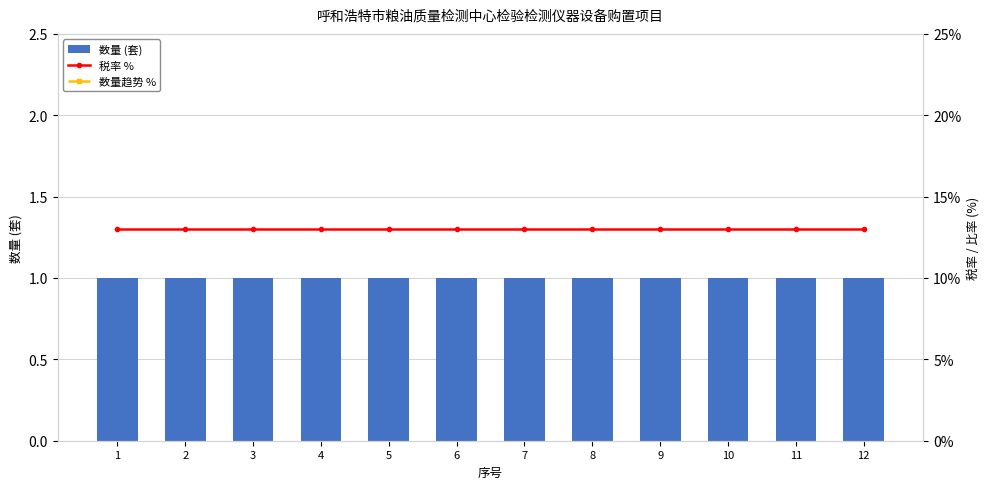

Does the chart contain stacked bars?

No